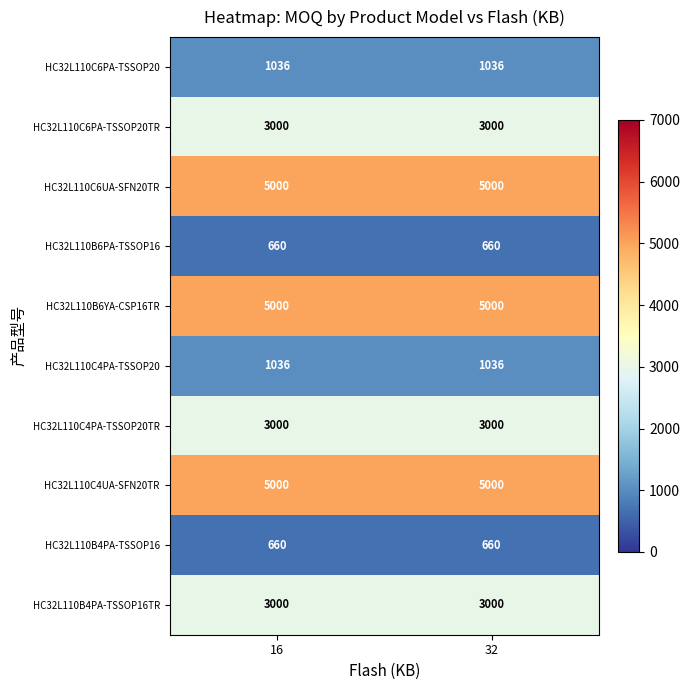

What is the highest value of the HC32L110C4PA-TSSOP20TR series?

3000